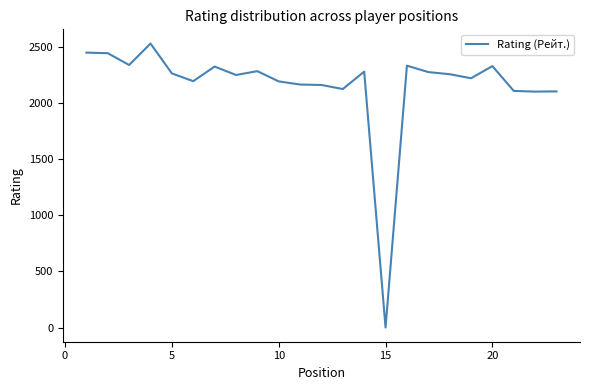

What is the difference between the maximum and minimum values?

2528